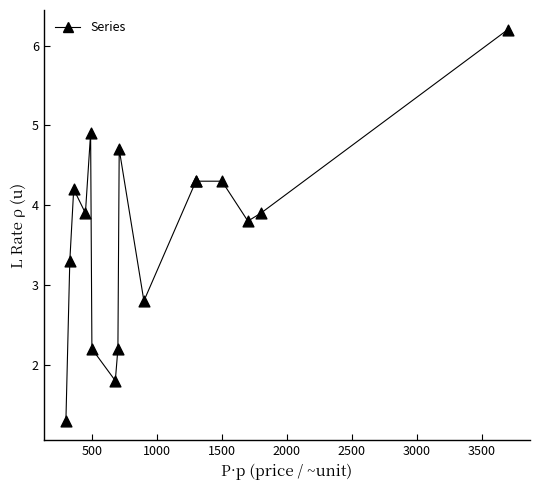

What Y value in the scatter plot is closest to 3?

2.8